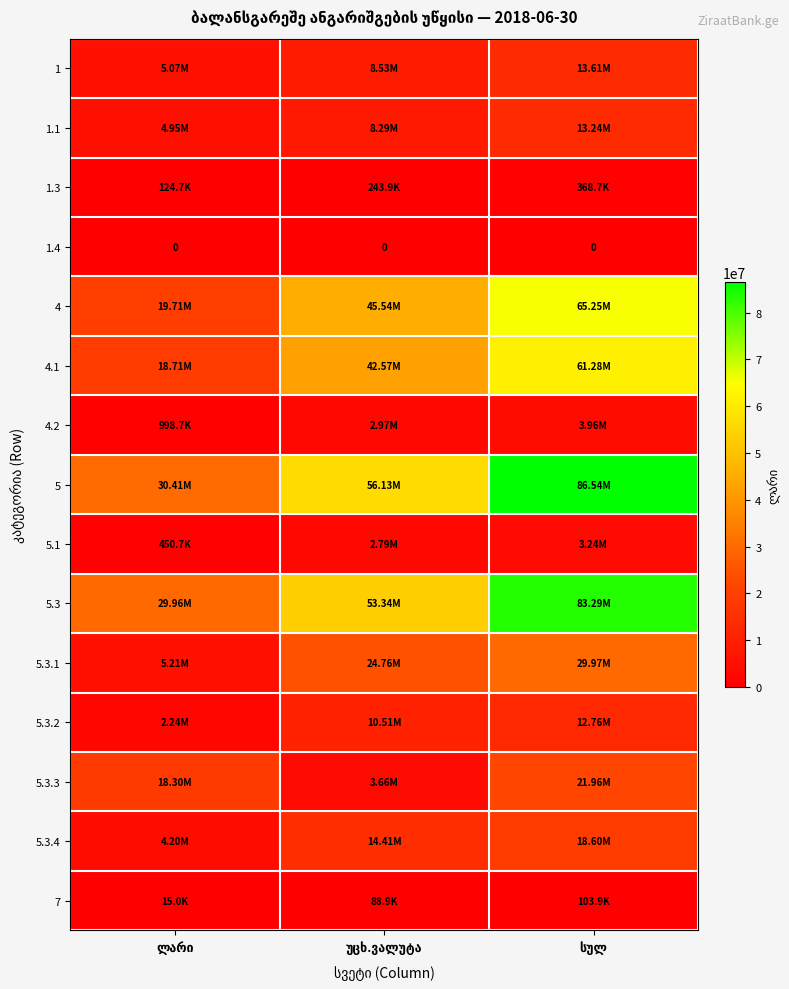

Count the number of data series in this chart.

15